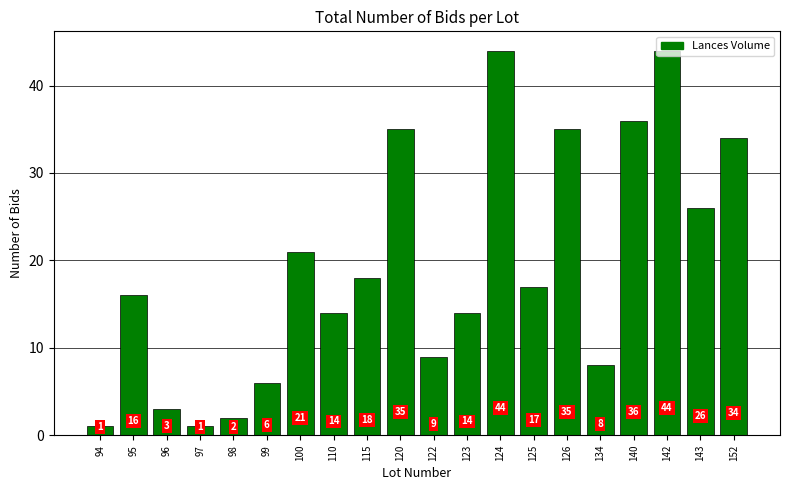

Where does the data first go above 17?

100